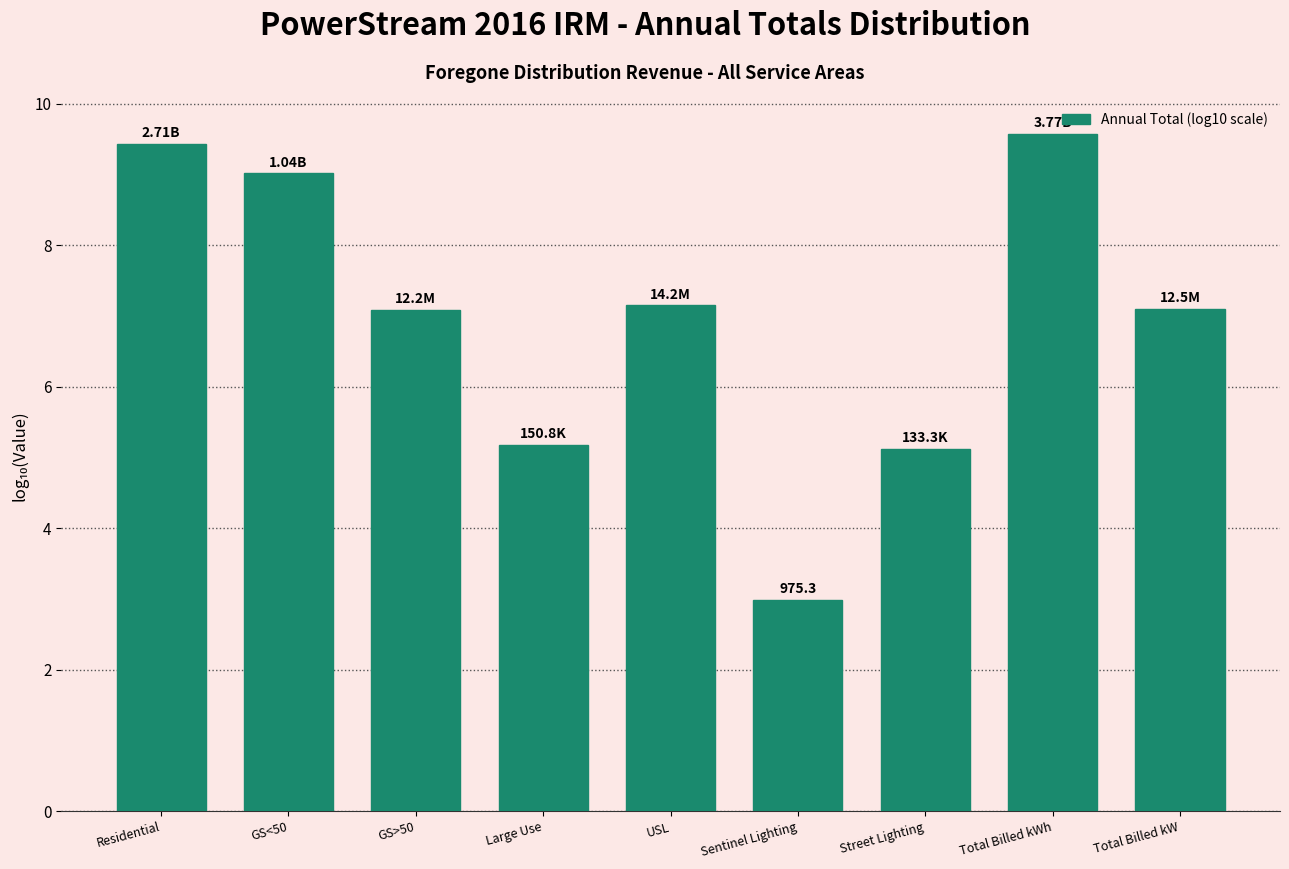

What is the label of the 9th bar from the left?

Total Billed kW